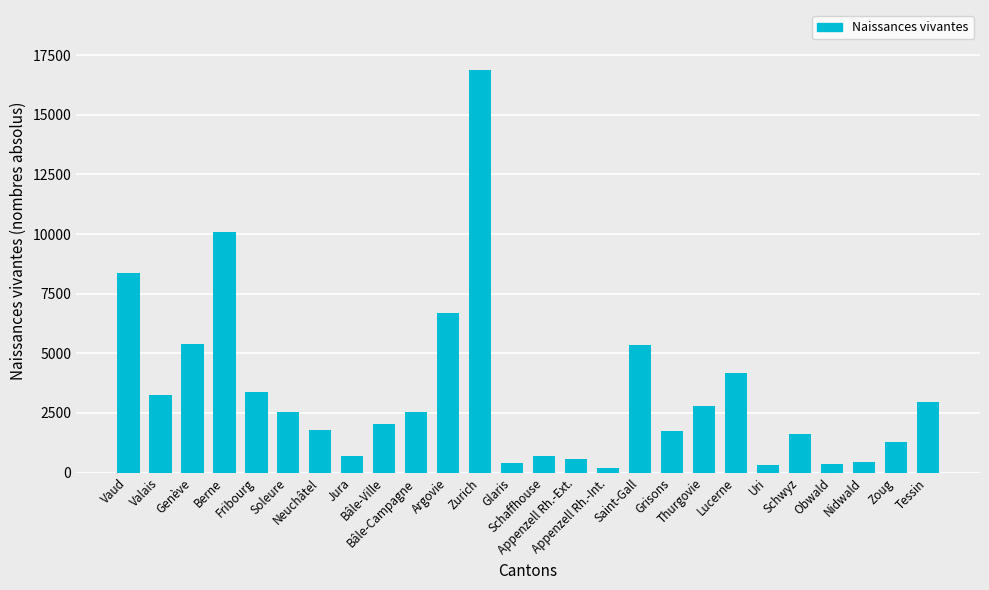

What is the sum of the values at Berne and Bâle-Ville?

12104